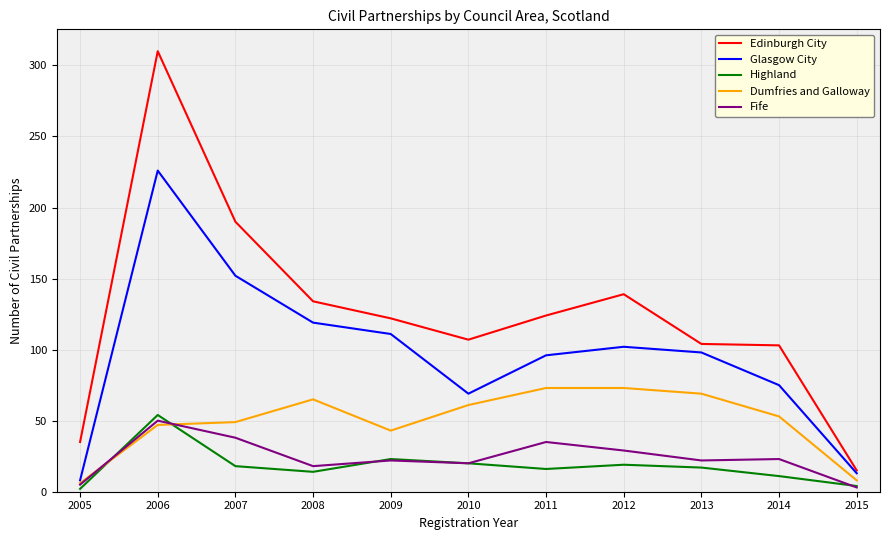

At which label does Glasgow City reach its peak?

2006